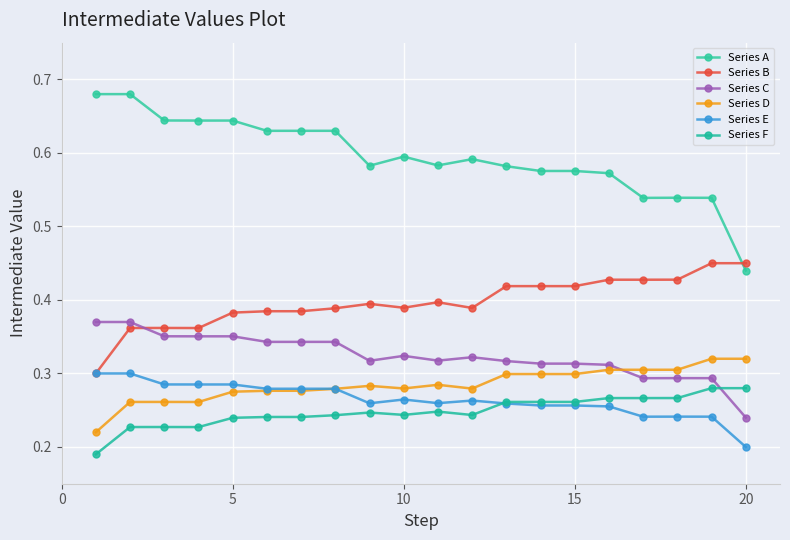

What is the average value of the Series B series?

0.4